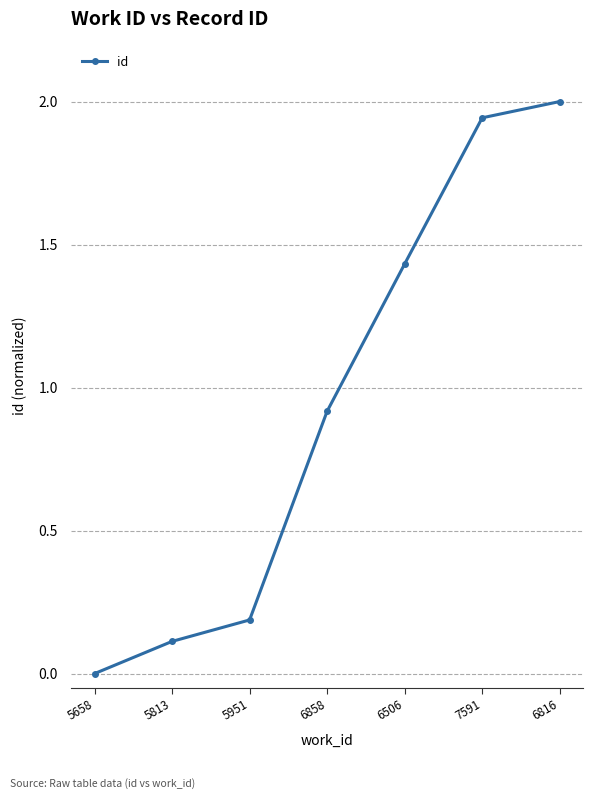

Is it true that the value at 5658 is 1.2?

False